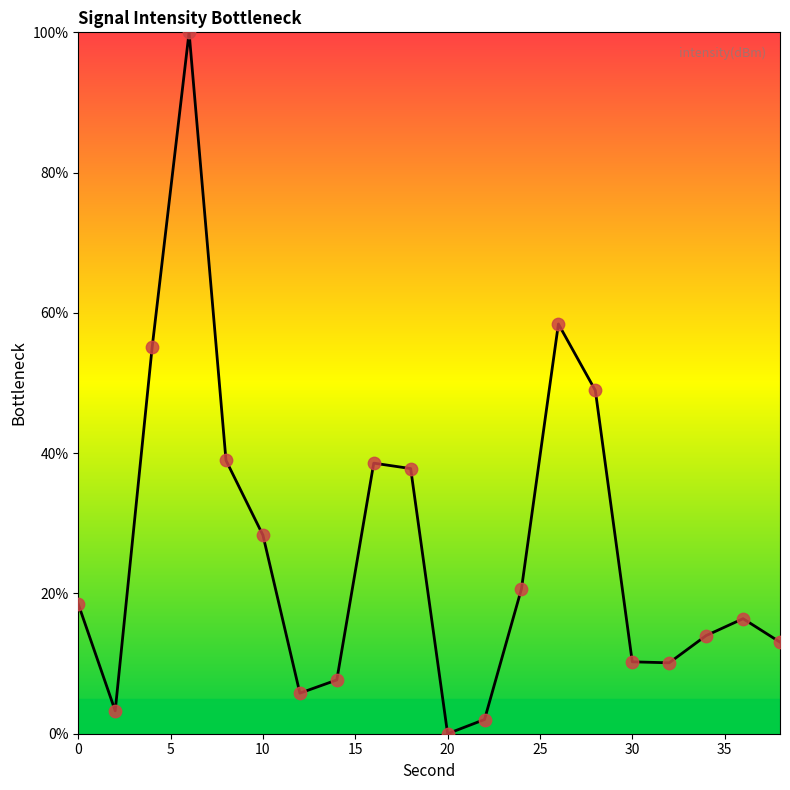

What is the greatest value displayed?

100.0